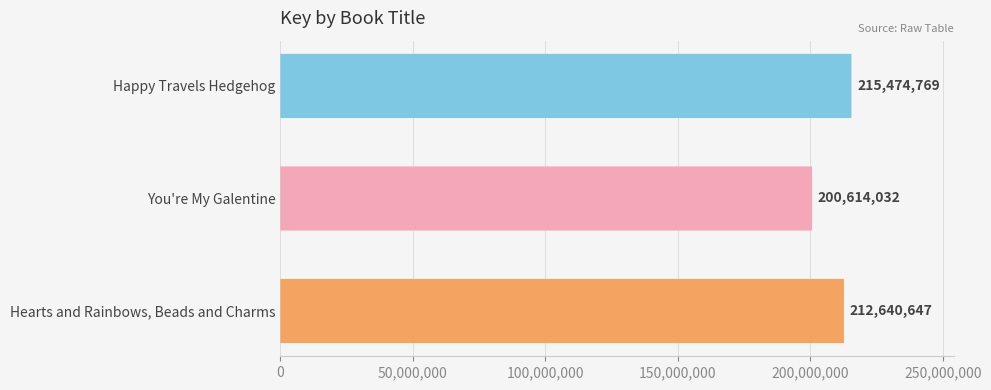

The chart shows a value of 215474769 at Happy Travels Hedgehog. True or false?

True